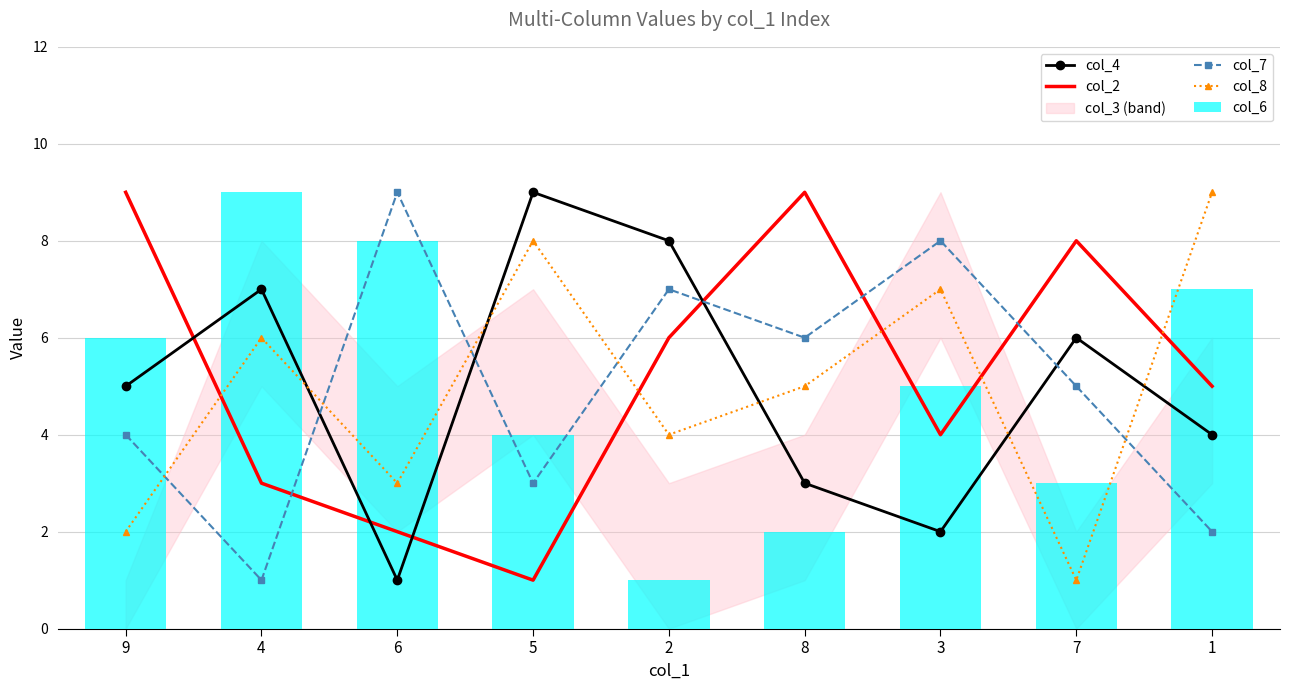

What is the sum of the col_6 values at 3 and 1?

12